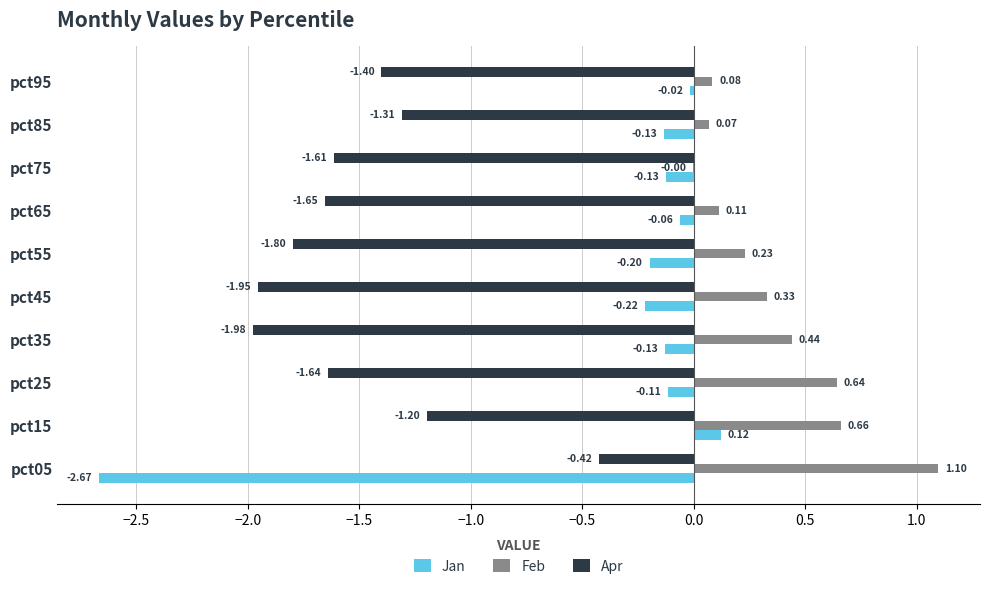

At which label does Apr reach its peak?

pct05